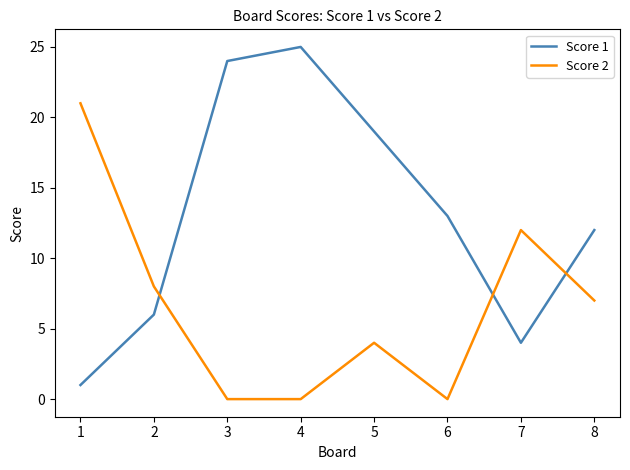

True or false: Score 1 has a value of 12 at 8.

True